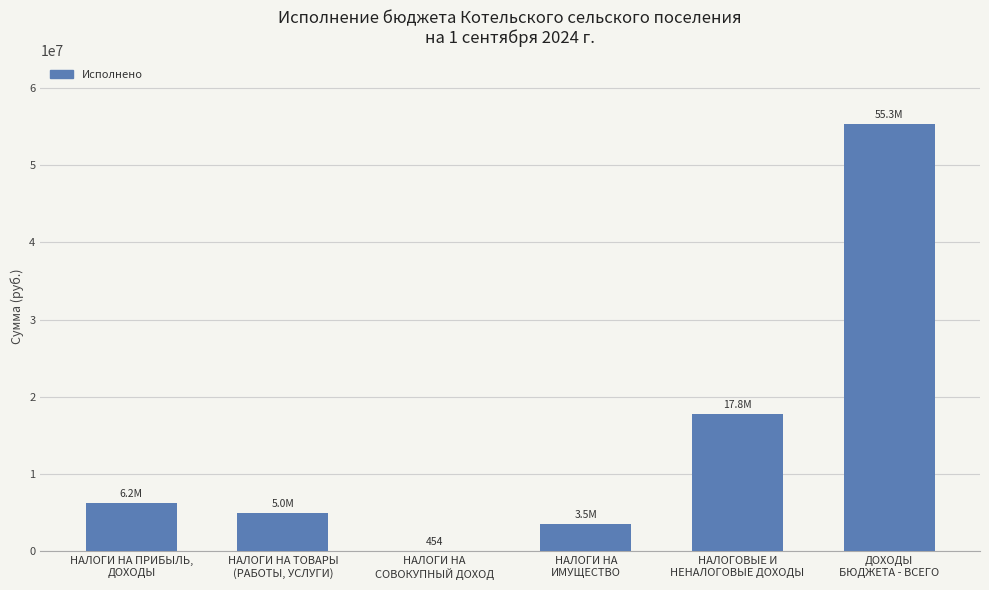

Count the number of data series in this chart.

1